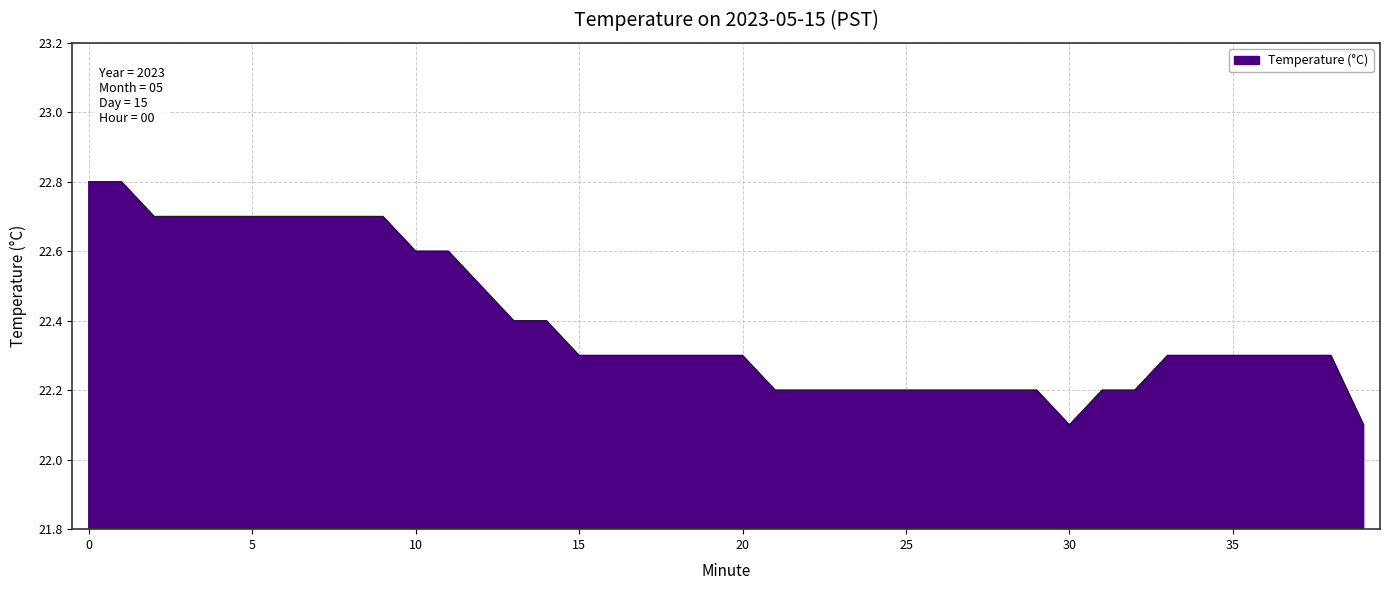

What is the greatest value displayed?

22.8